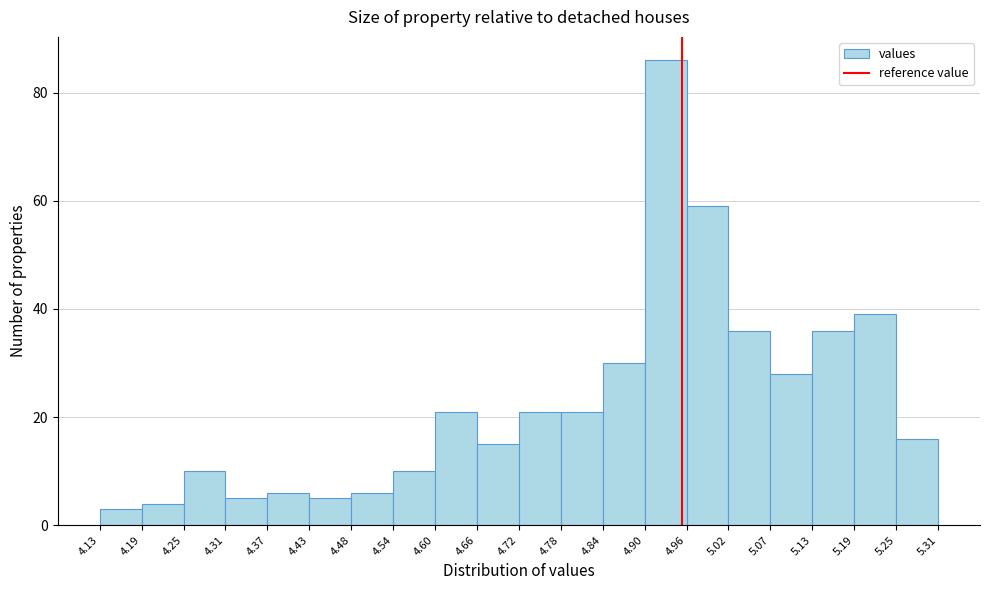

Reading left to right, transcribe this chart: for each bar, give the range it covers on the x-axis and its height. The values are not printed on the chart, so give them approximately, as read against the axis.

4.13 to 4.19: 4
4.19 to 4.25: 4
4.25 to 4.31: 10
4.31 to 4.37: 6
4.37 to 4.43: 6
4.43 to 4.48: 6
4.48 to 4.54: 6
4.54 to 4.60: 10
4.60 to 4.66: 22
4.66 to 4.72: 16
4.72 to 4.78: 22
4.78 to 4.84: 22
4.84 to 4.90: 30
4.90 to 4.96: 86
4.96 to 5.02: 60
5.02 to 5.07: 36
5.07 to 5.13: 28
5.13 to 5.19: 36
5.19 to 5.25: 40
5.25 to 5.31: 16